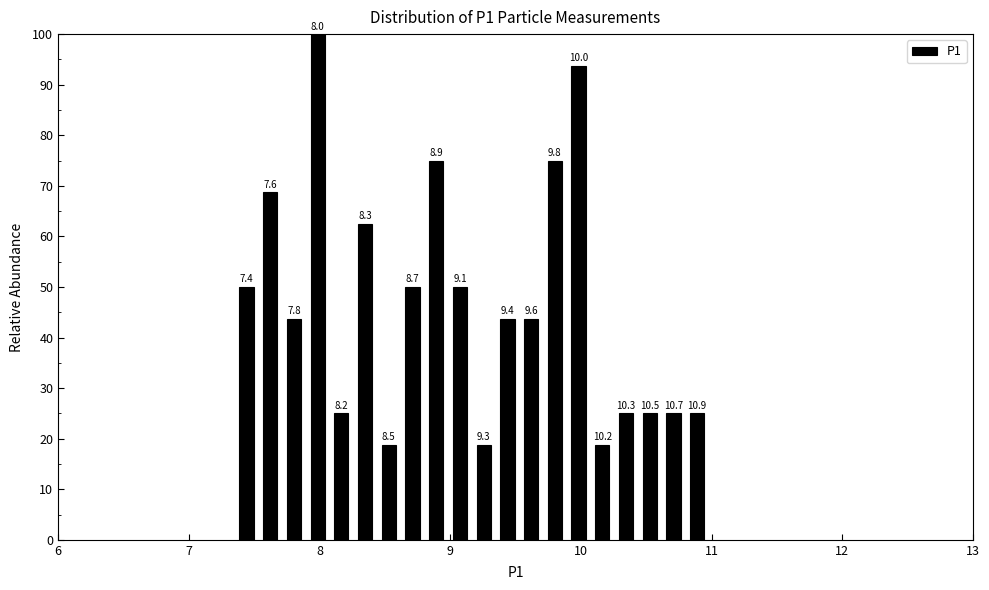

Around what value on the x-axis is the tallest bar? Give the approximate position of its centre, as read against the axis.

8.0